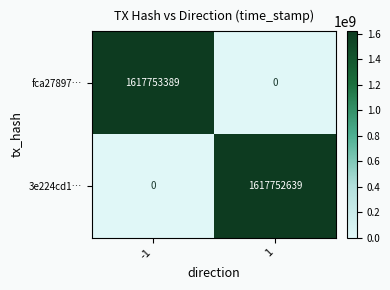

The fca27897… series shows 1120950145 at 1. True or false?

False